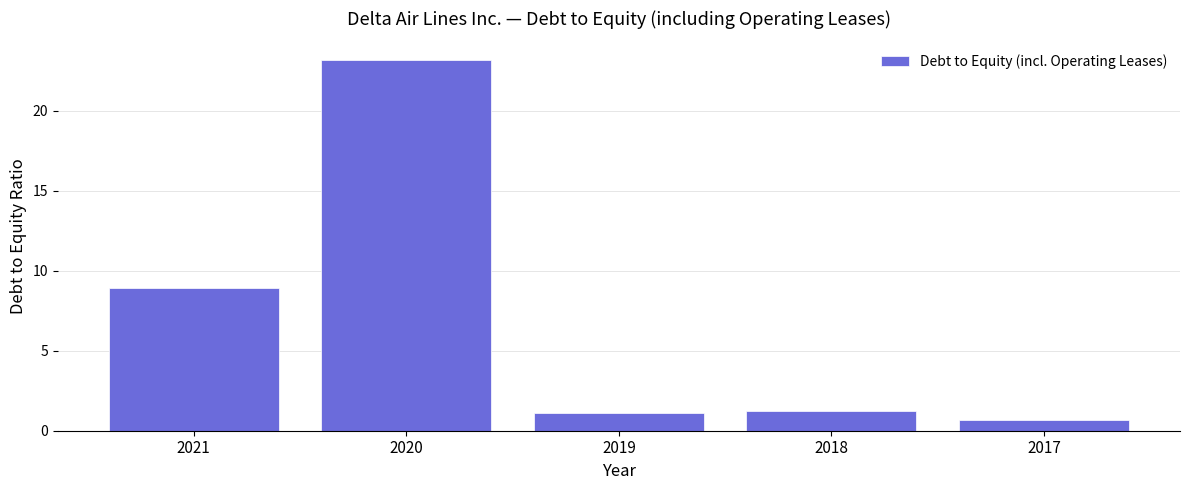

True or false: the data shows 1.1 at 2019.

True